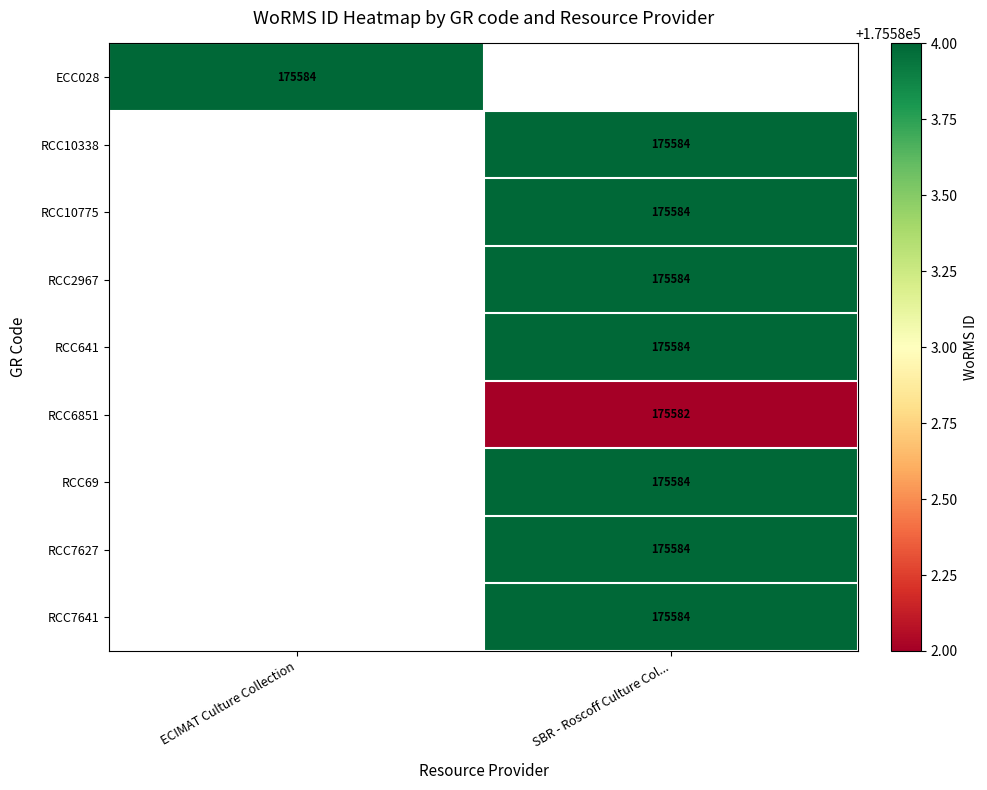

True or false: RCC7627 has a value of 89369.5 at SBR - Roscoff Culture Col....

False